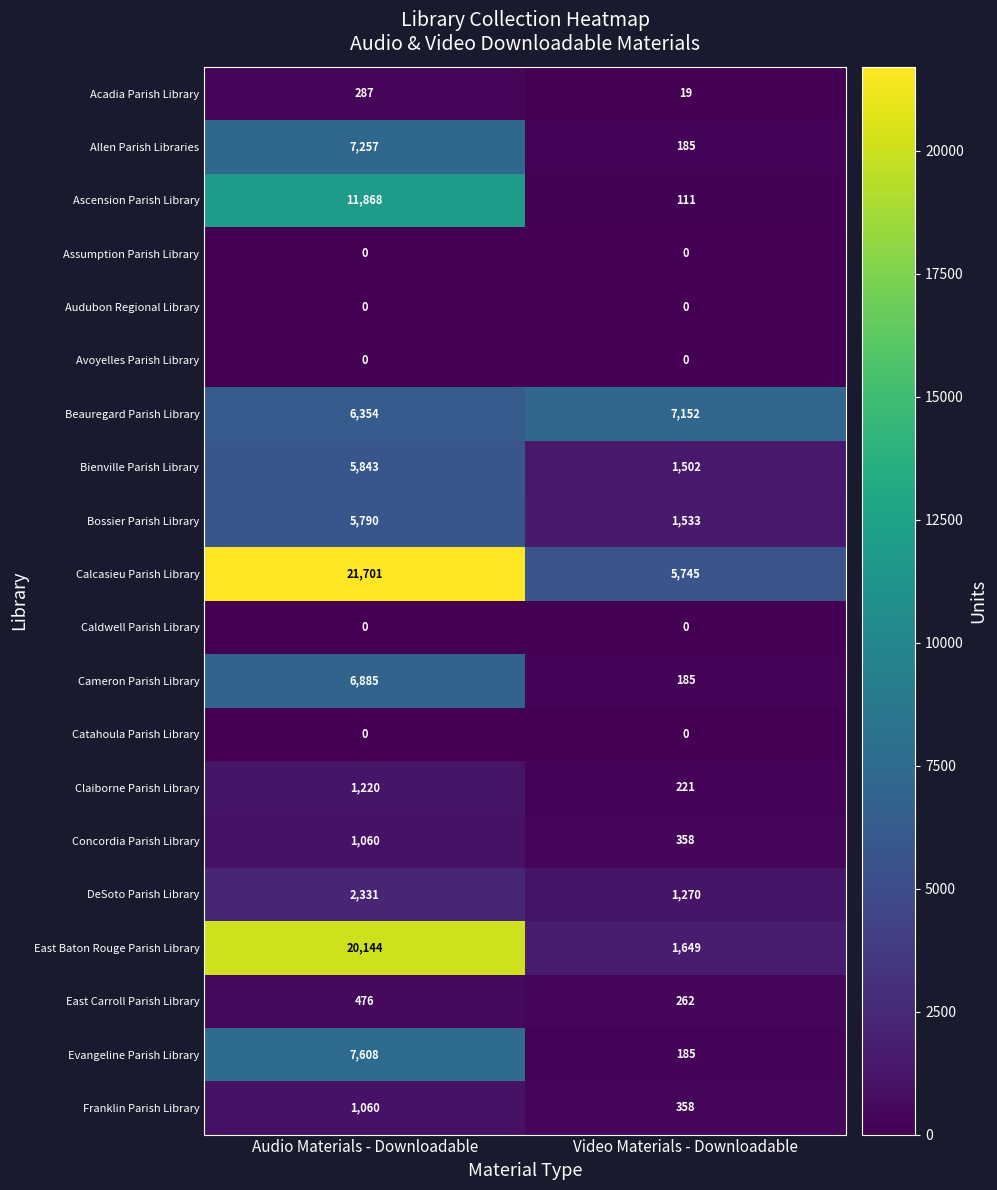

Which series has the largest total across all categories?

Calcasieu Parish Library